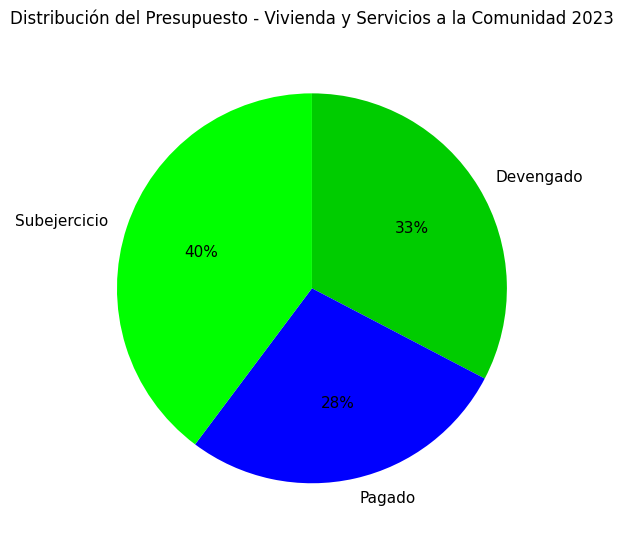

True or false: Pagado accounts for 28% of the total.

True